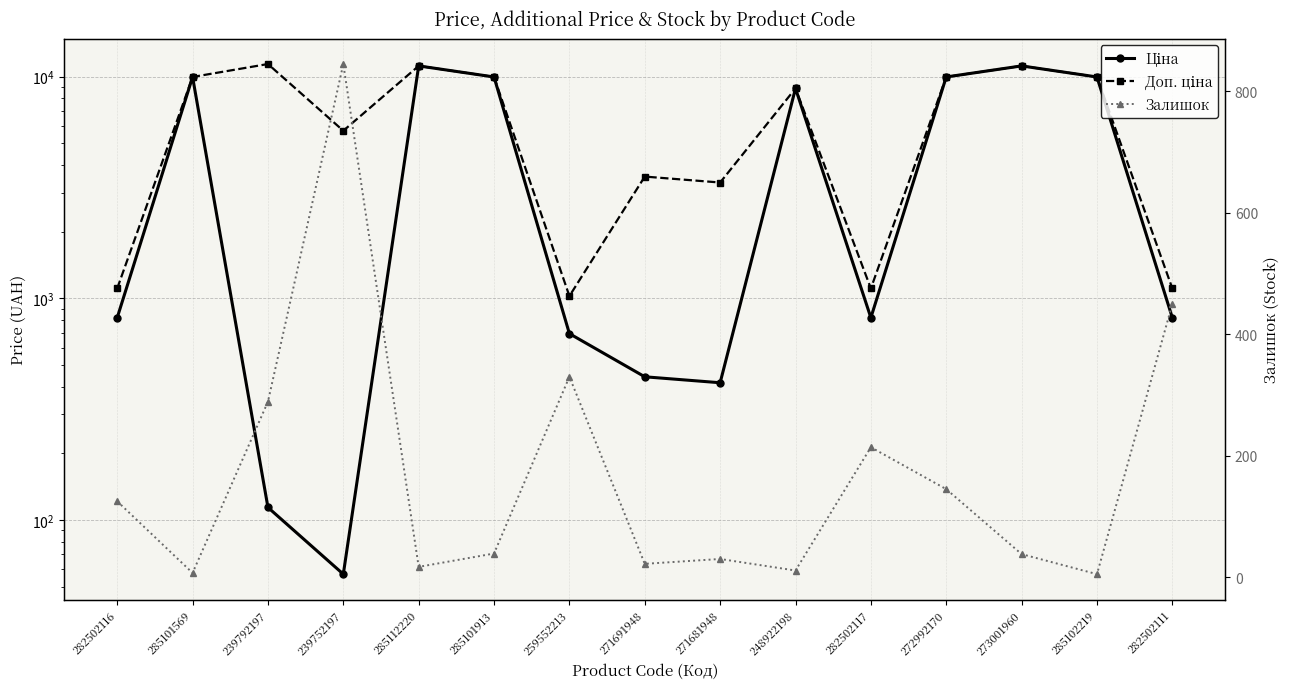

Reading left to right, extract all data points from this chart.

Ціна: 818.5	9975.0	114.1	57.0	11188.2	9975.0	693.7	443.1	416.6	8856.7	818.5	9975.0	11188.2	9975.0	818.5
Доп. ціна: 1109.2	9975.0	11410.0	5705.0	11188.2	9975.0	1024.6	3545.0	3332.5	8856.7	1109.2	9975.0	11188.2	9975.0	1109.2
Залишок: 125.0	7.0	289.0	845.0	17.0	39.0	330.0	22.0	30.0	11.0	214.0	145.0	38.0	5.0	450.0